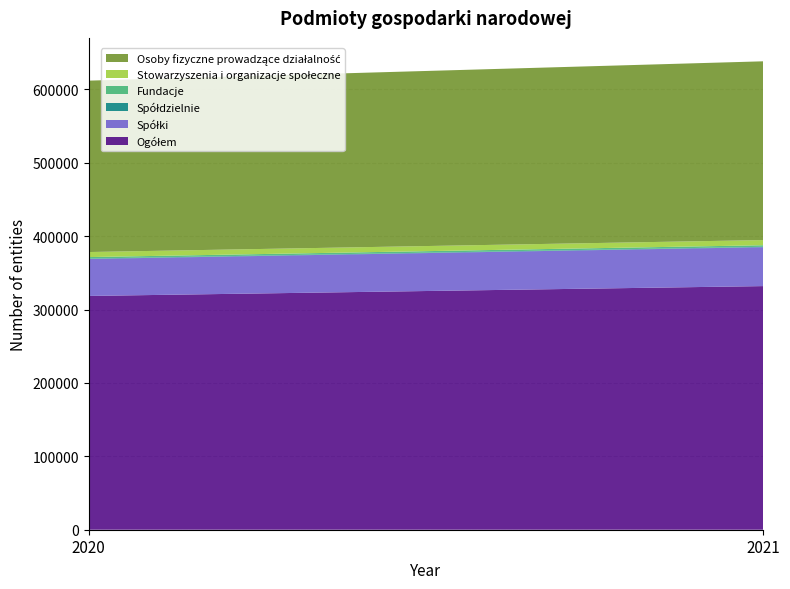

Reading left to right, list all the values displayed in this chart.

Ogółem: 2020=318518	2021=331929
Spółki: 2020=50370	2021=53011
Spółdzielnie: 2020=549	2021=530
Fundacje: 2020=2016	2021=2133
Stowarzyszenia i organizacje społeczne: 2020=6890	2021=7048
Osoby fizyczne prowadzące działalność: 2020=233511	2021=243540